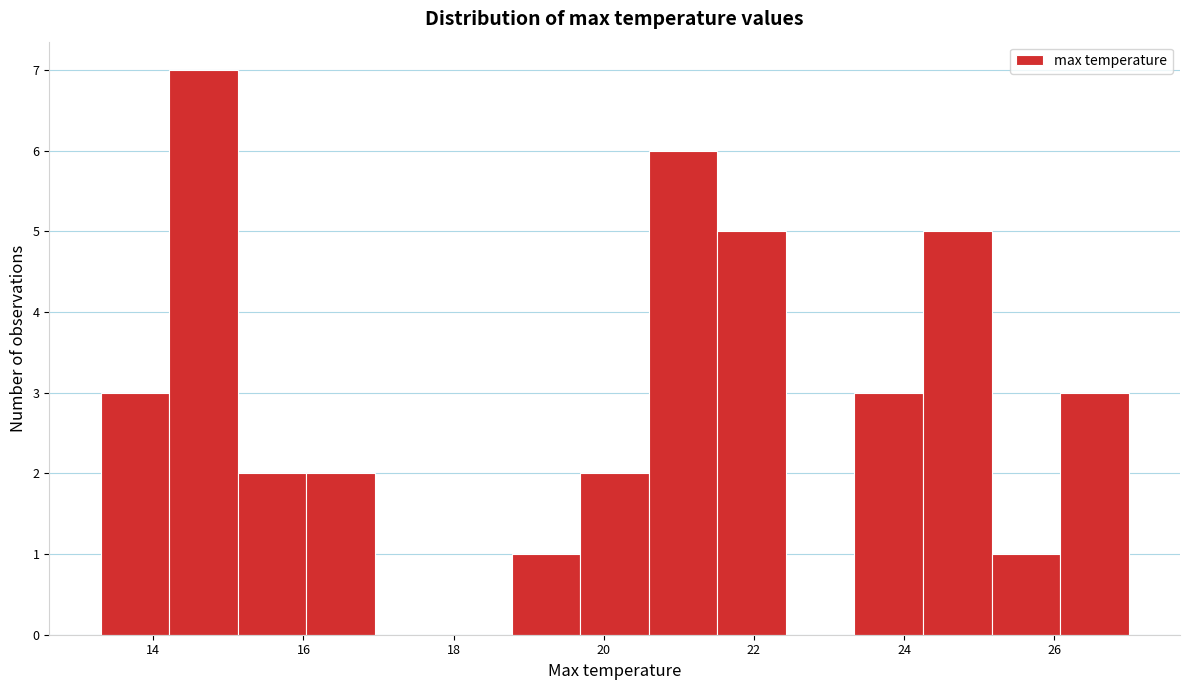

Reading left to right, transcribe this chart: for each bar, give the range it covers on the x-axis and its height. Neither the bar edges nor the heights are printed on the chart, so give them approximately, as read against the axes.

13.2 to 14.2: 3
14.2 to 15.2: 7
15.2 to 16.0: 2
16.0 to 17.0: 2
17.0 to 17.8: 0
17.8 to 18.8: 0
18.8 to 19.6: 1
19.6 to 20.6: 2
20.6 to 21.6: 6
21.6 to 22.4: 5
22.4 to 23.4: 0
23.4 to 24.2: 3
24.2 to 25.2: 5
25.2 to 26.0: 1
26.0 to 27.0: 3